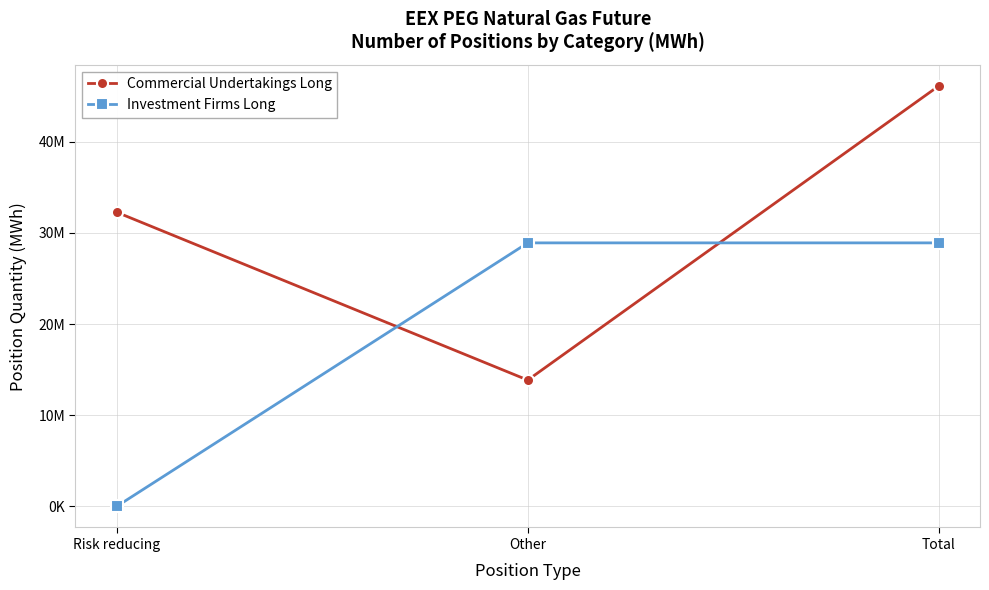

What are all the series names shown in the legend?

Commercial Undertakings Long, Investment Firms Long